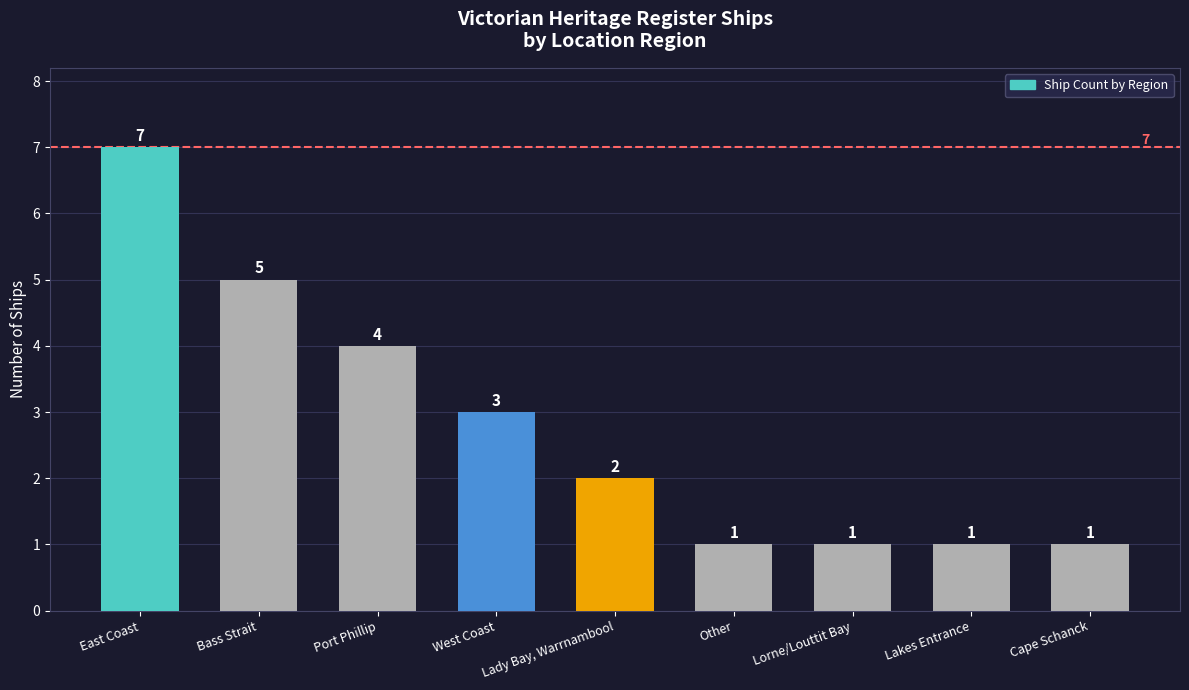

What is the label of the 8th bar from the left?

Lakes Entrance